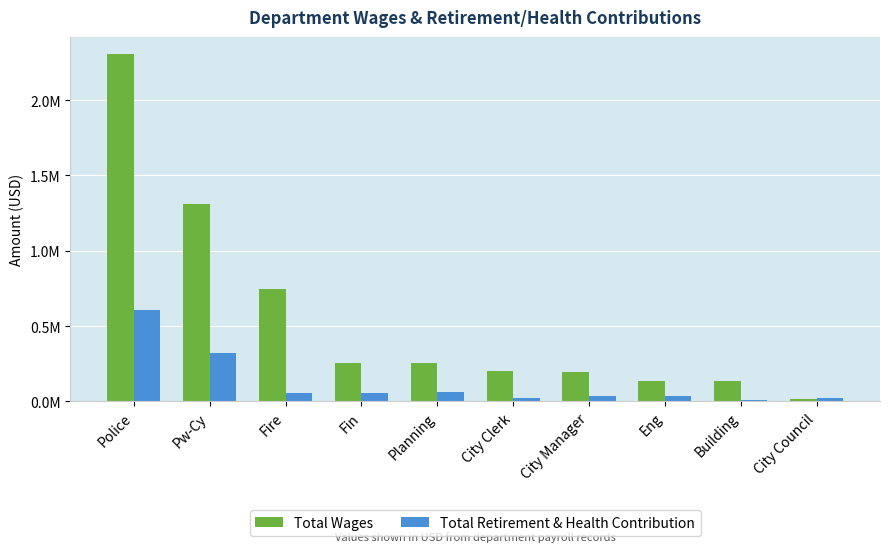

What are all the series names shown in the legend?

Total Wages, Total Retirement & Health Contribution